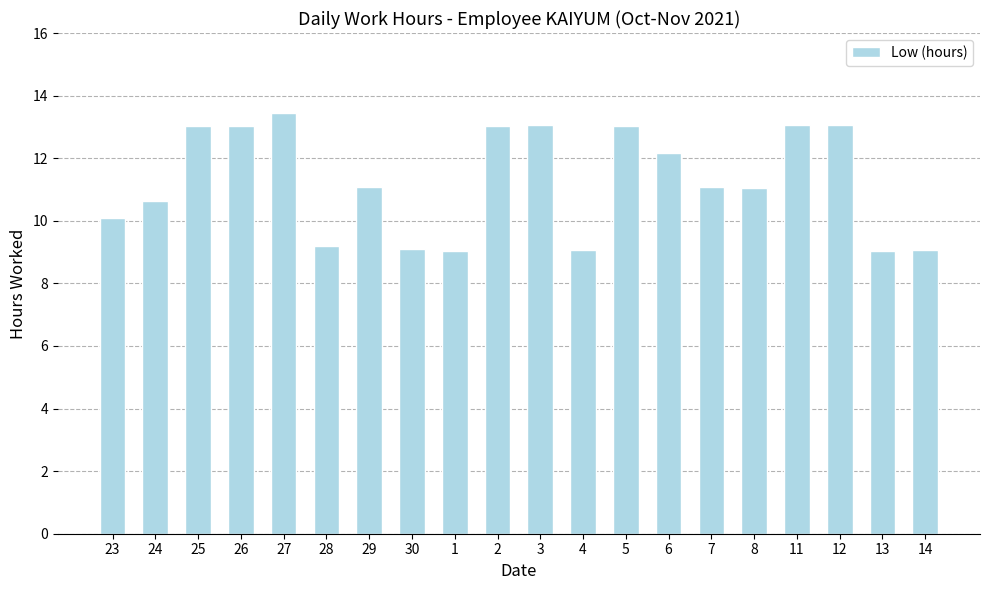

What is the difference between the values at 8 and 14?

2.0